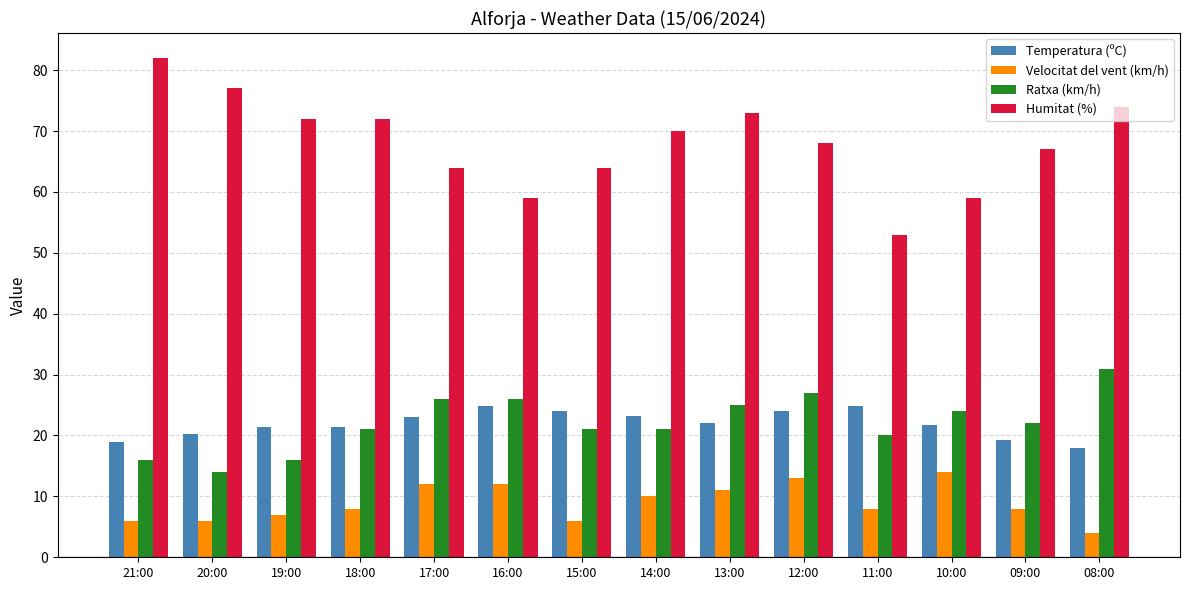

What is the difference between the maximum and minimum values in the Ratxa (km/h) series?

17.0